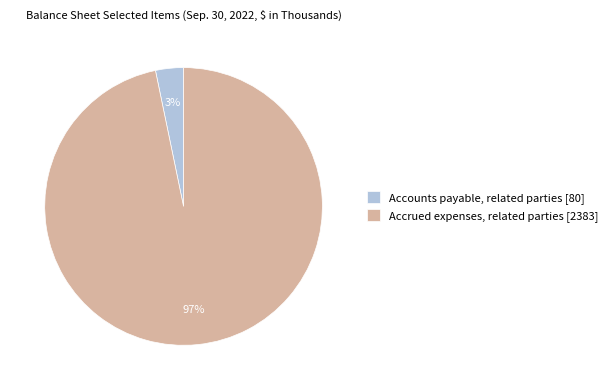

Do Accrued expenses, related parties [2383] and Accounts payable, related parties [80] together represent more than half of the pie?

Yes